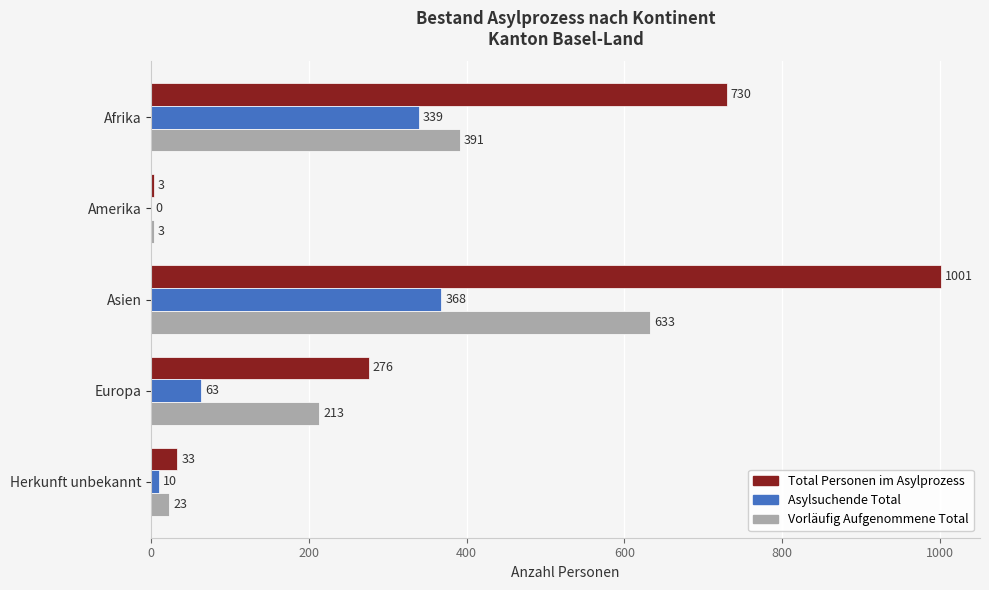

The value of Asylsuchende Total at Amerika is 0. True or false?

True